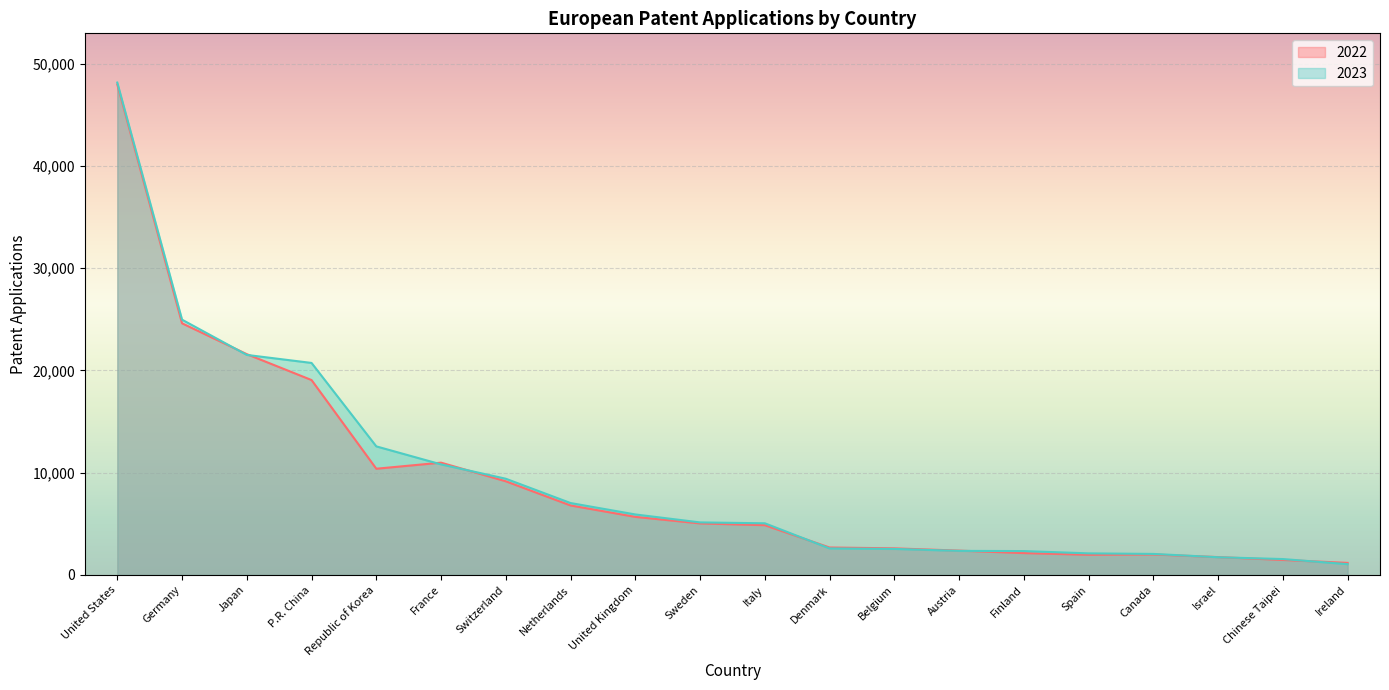

What is the difference between the maximum and minimum values in the 2023 series?

47098